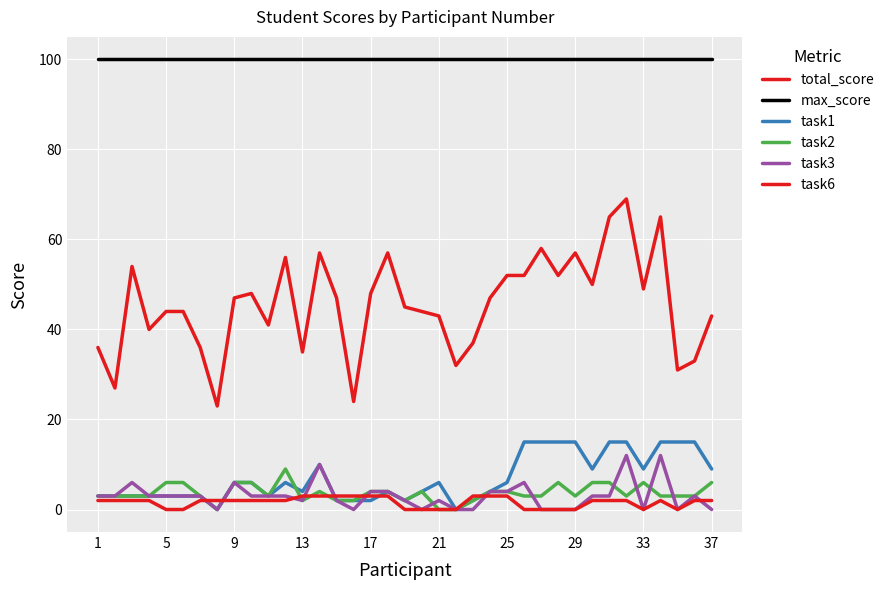

Is this an area chart (filled region under the line)?

No